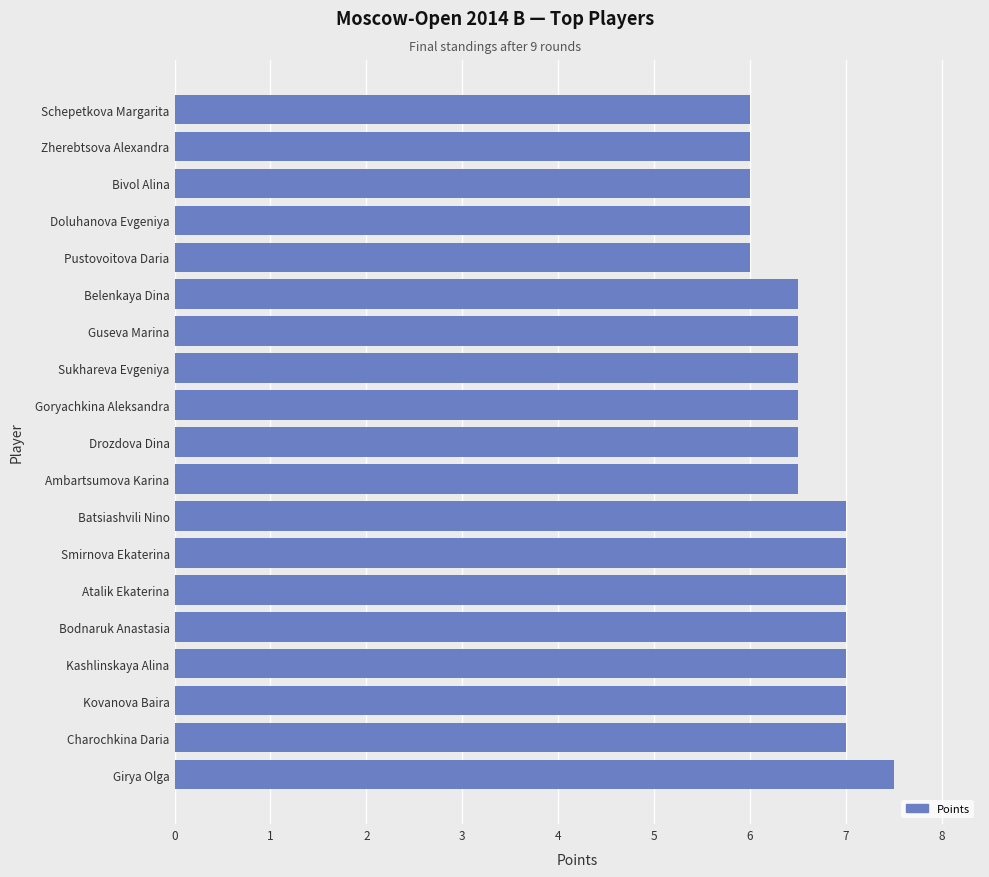

Count the number of categories in the chart.

19